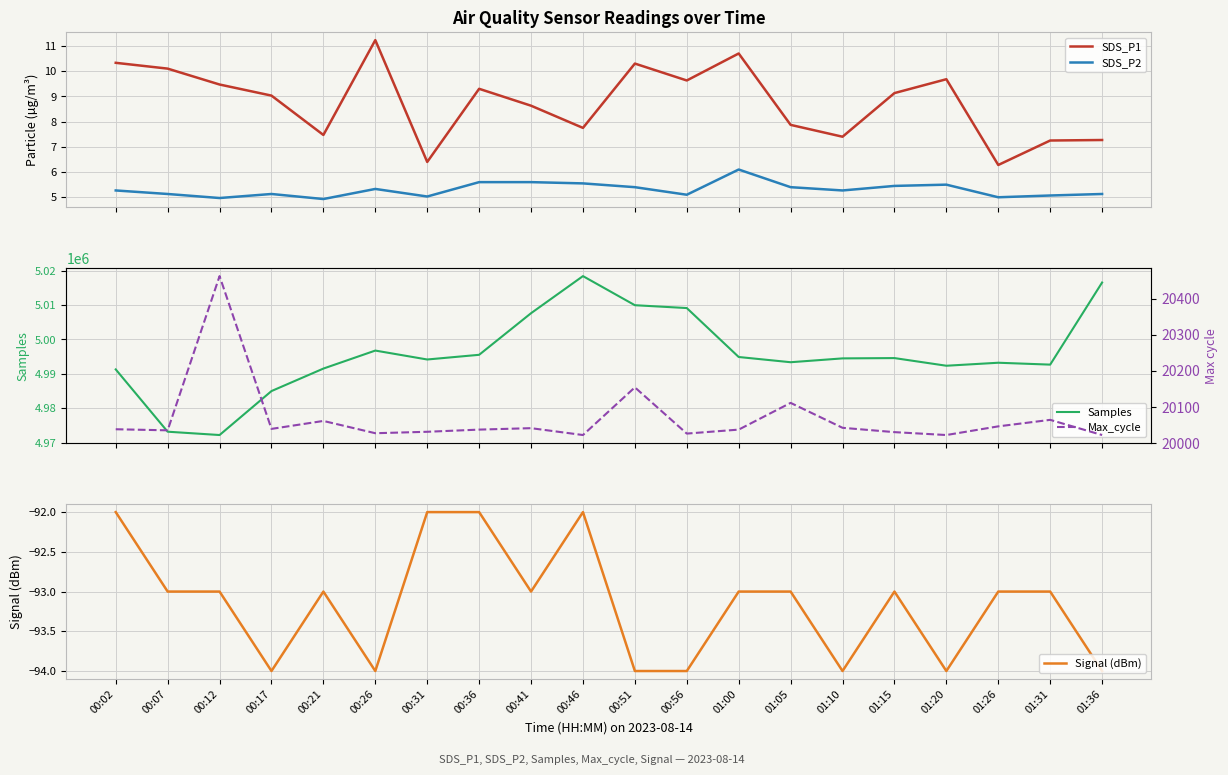

What is the difference between the highest and lowest values at 00:21?

4991628.0